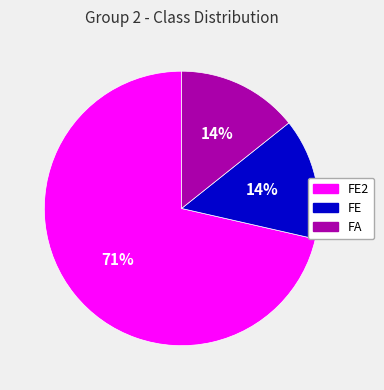

Is there a majority slice in this chart?

Yes